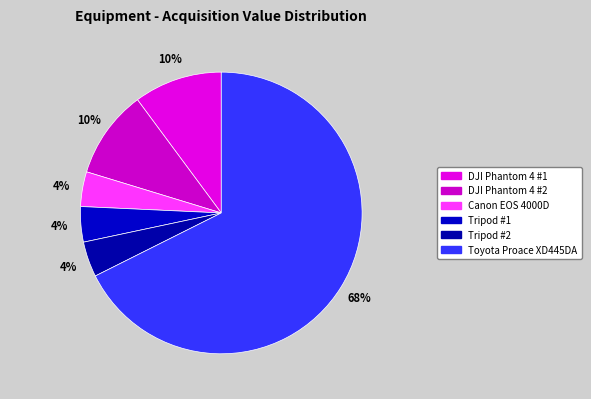

To the nearest percent, what is the combined percentage of Toyota Proace XD445DA and Tripod #1?

72%